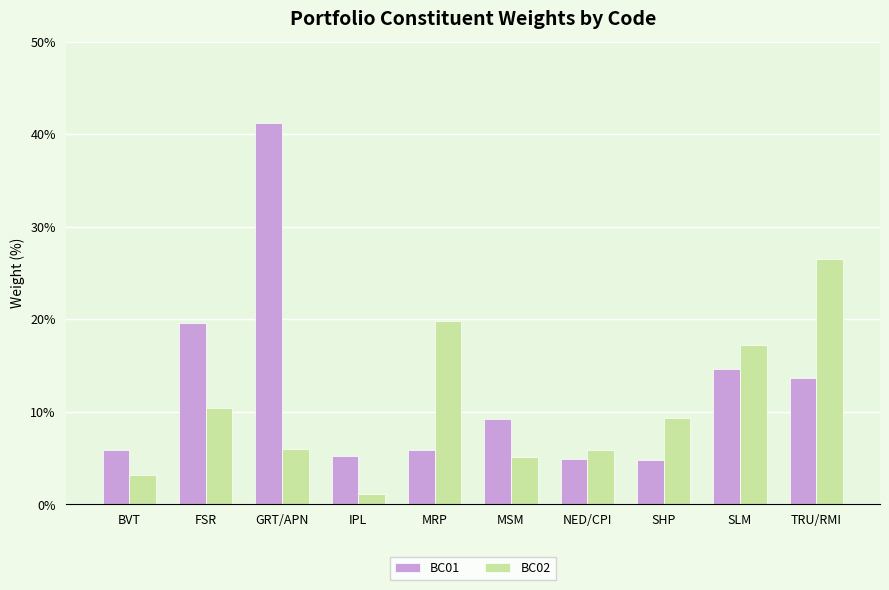

Which series has the widest spread of values?

BC01